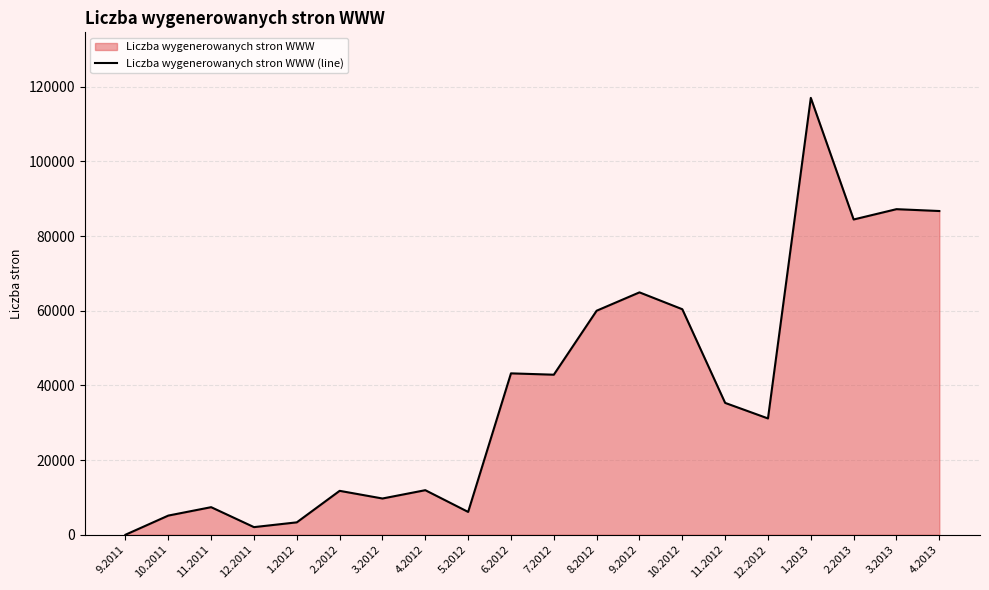

How many interior local peaks (higher than both neighbors) does the data have?

7